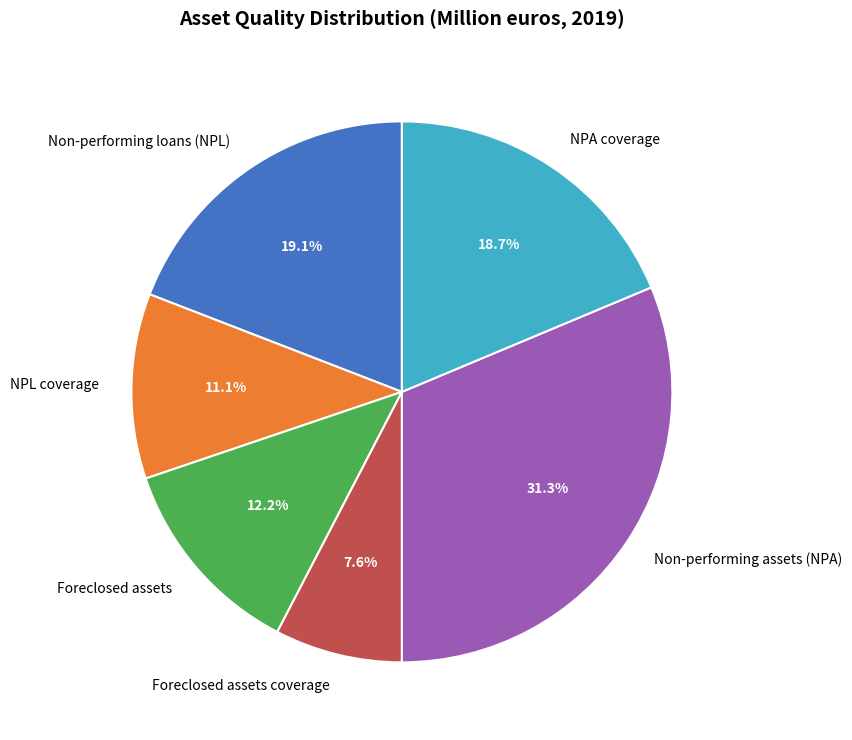

Does Foreclosed assets account for over 50% of the chart?

No